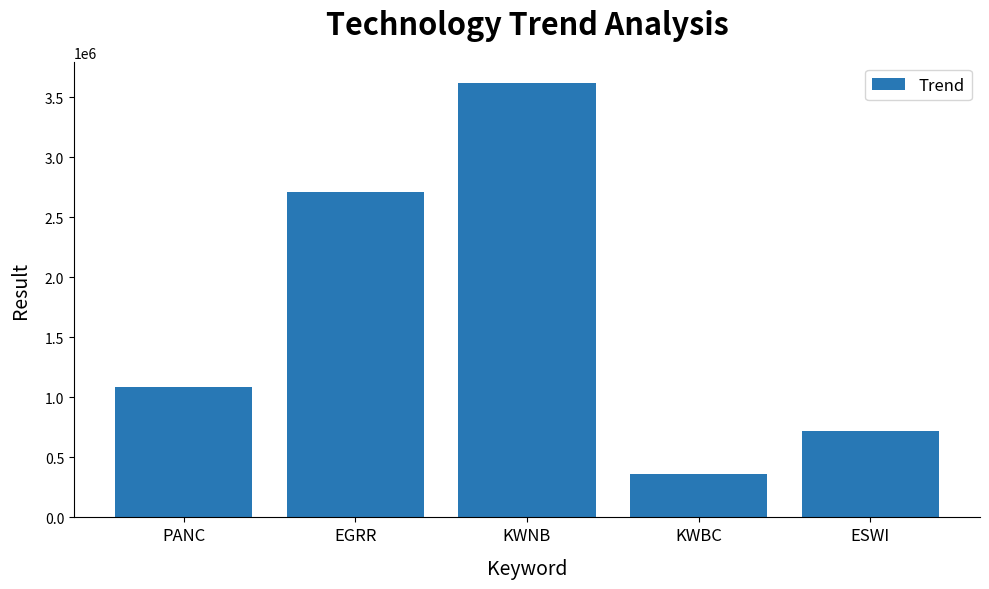

The value at ESWI is 1204010. True or false?

False